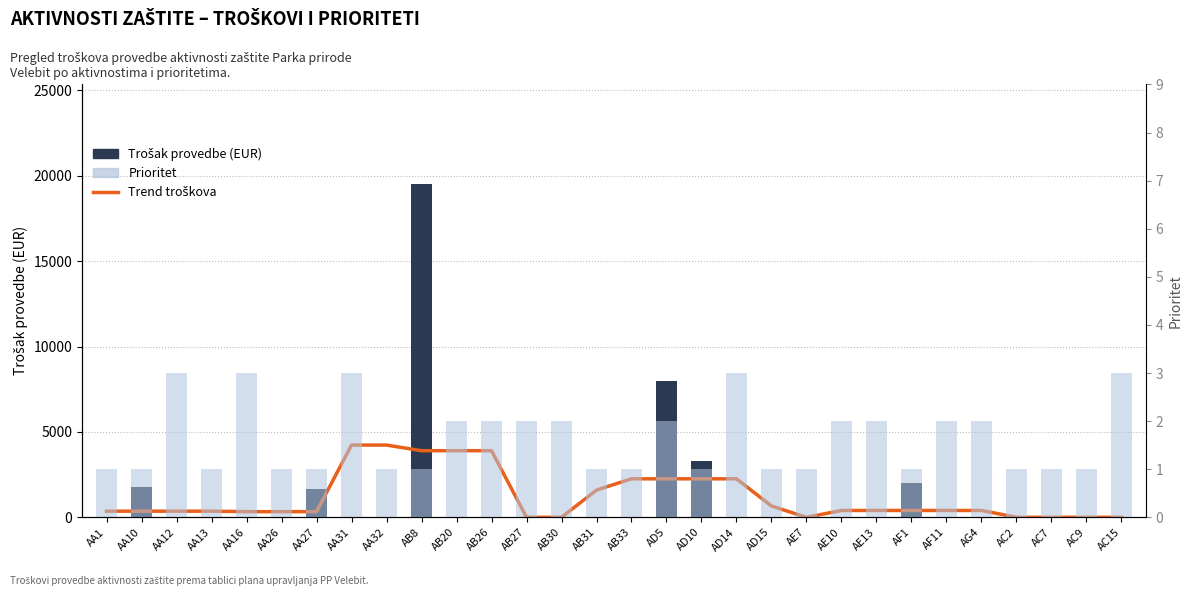

Where is Prioritet nearest to the value 2?

AB20